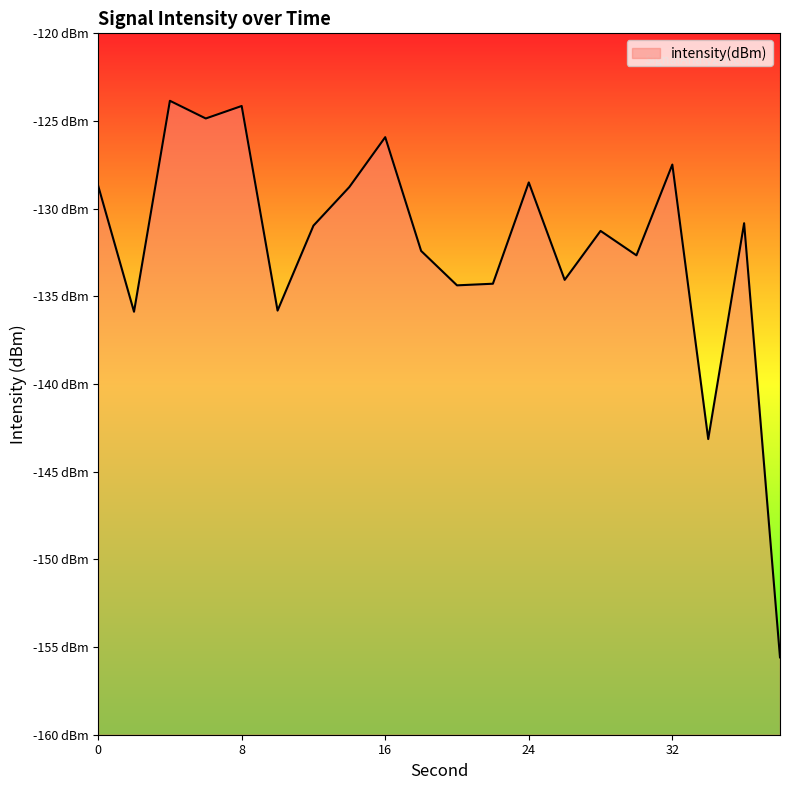

What is the greatest value displayed?

-123.8